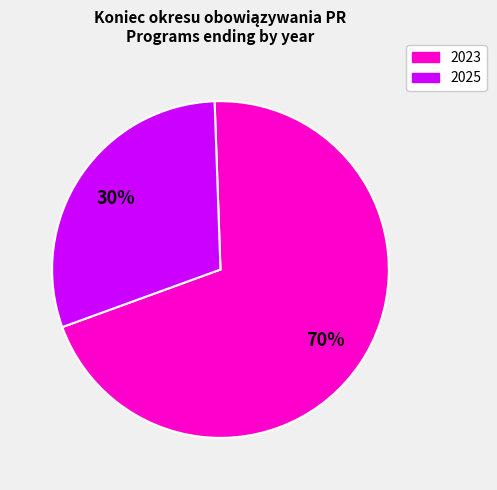

Between 2025 and 2023, which is larger?

2023